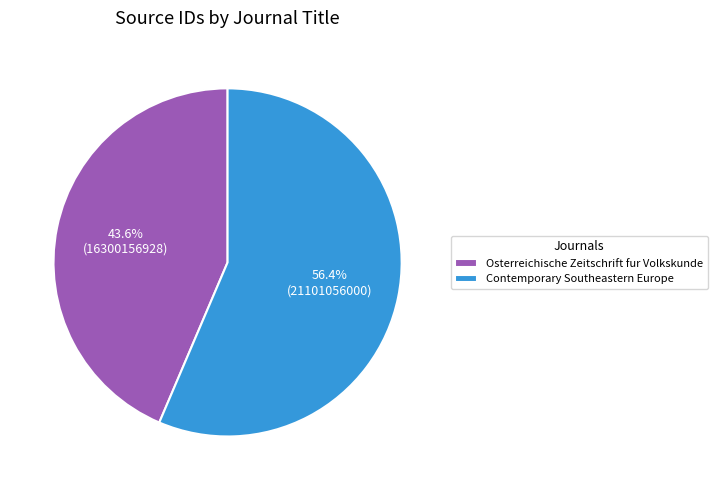

What percentage is the Contemporary Southeastern Europe slice, to the nearest percent?

56%